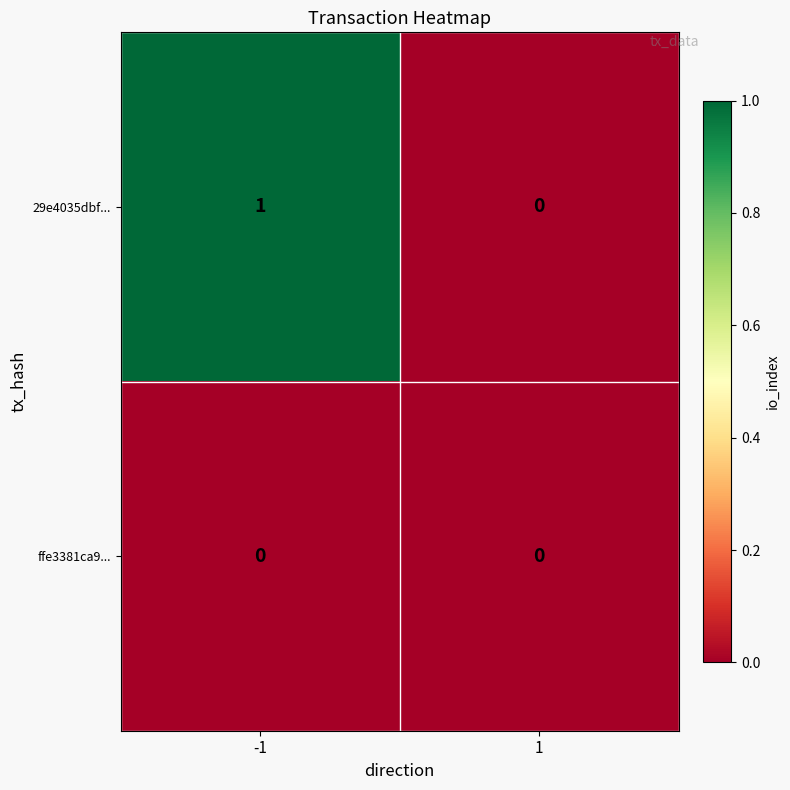

Reading left to right, transcribe all the data shown in this chart.

29e4035dbf...: -1=1	1=0
ffe3381ca9...: -1=0	1=0